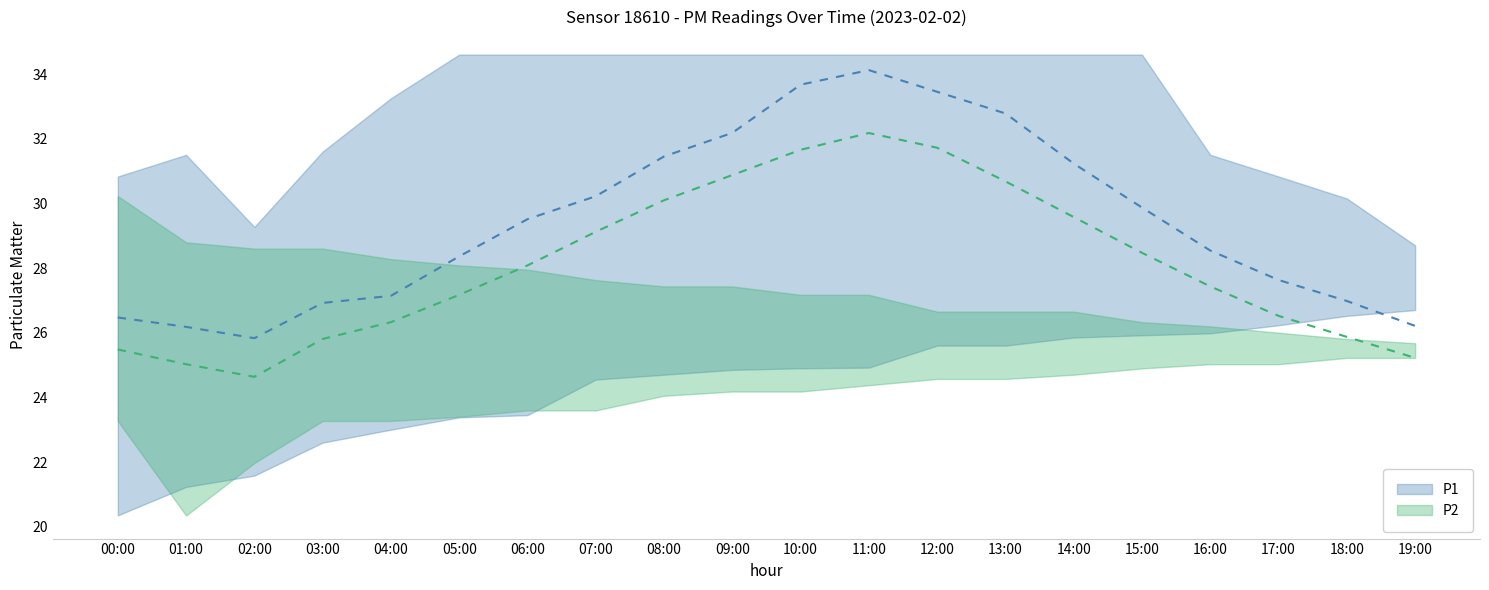

At 19:00, list the series in order from largest to smallest.

P1, P2